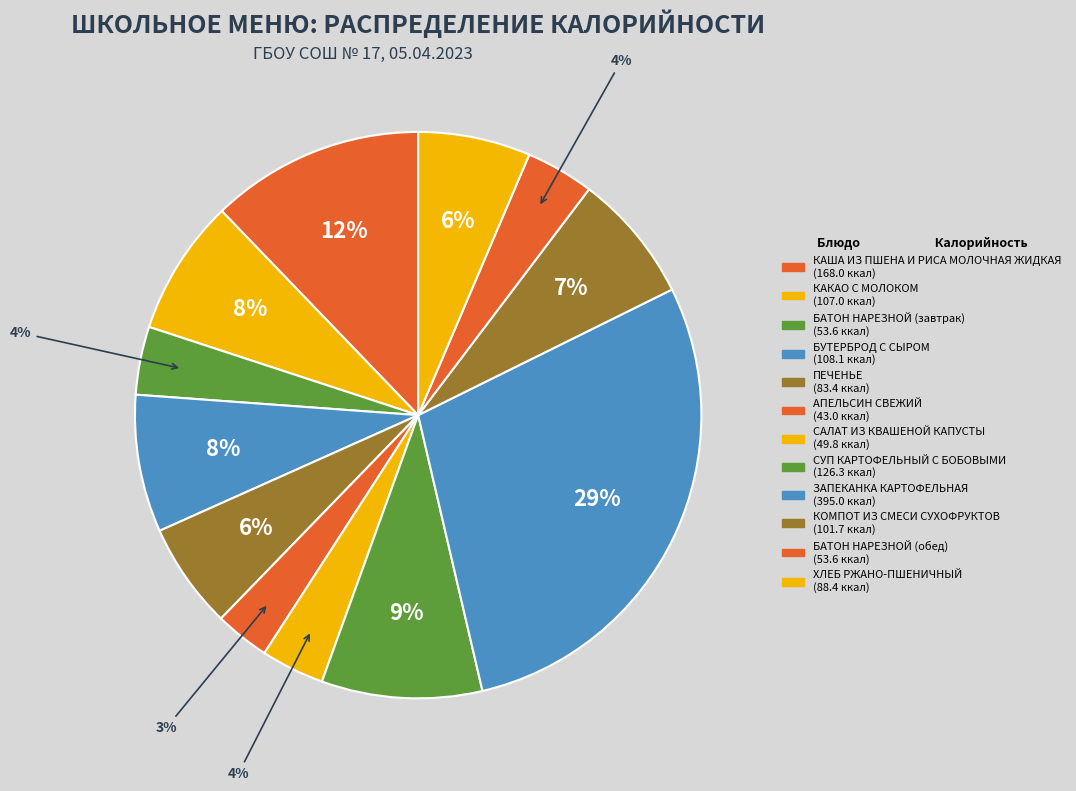

How many segments does this pie chart have?

12